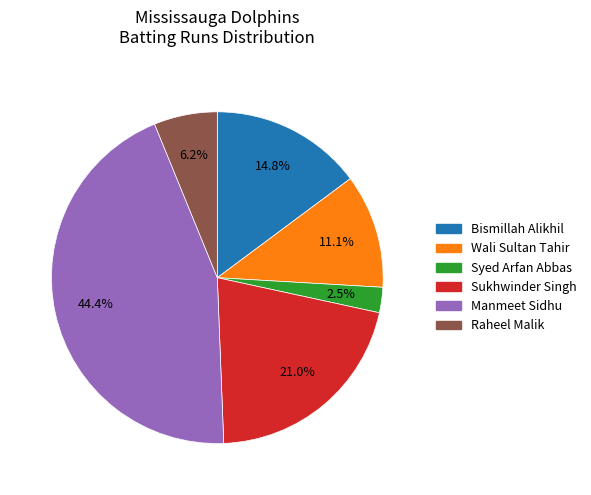

Is there any slice that represents more than half of the pie?

No